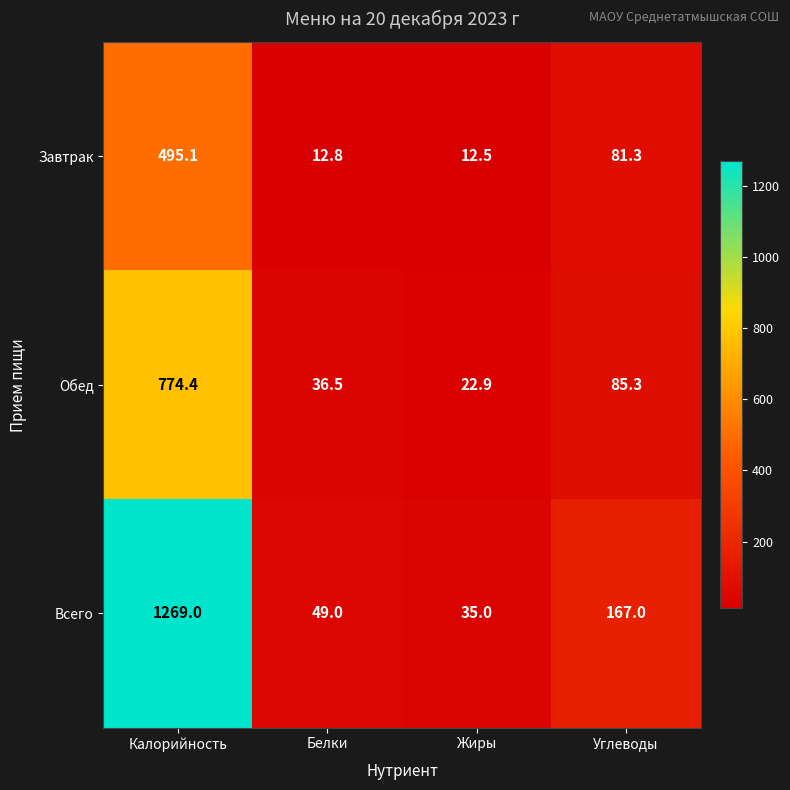

Which label corresponds to the largest value in the chart?

Калорийность